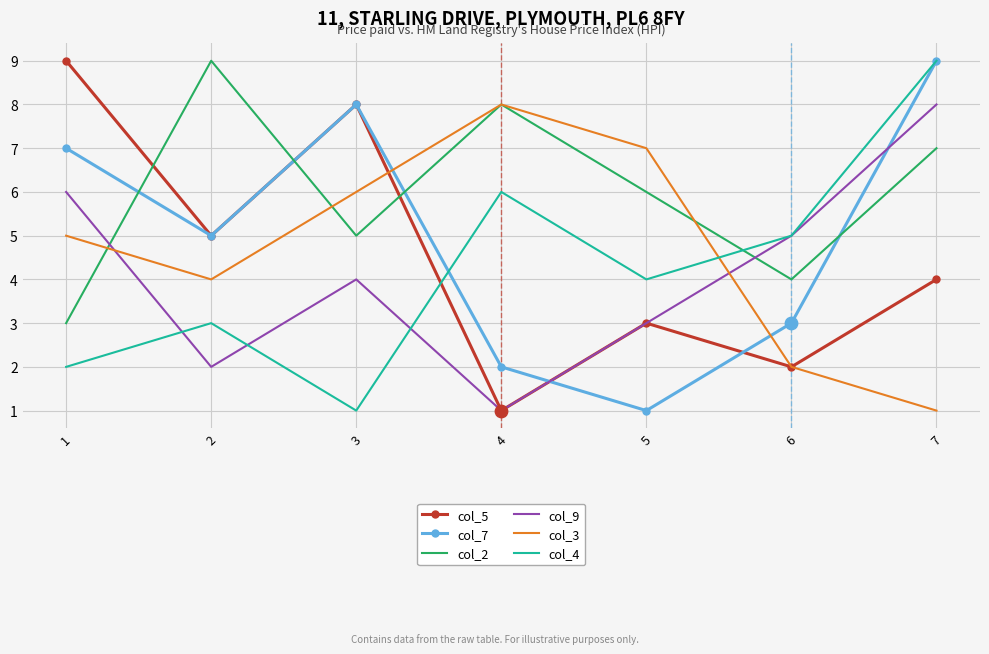

At how many categories does at least one series exceed 3?

7